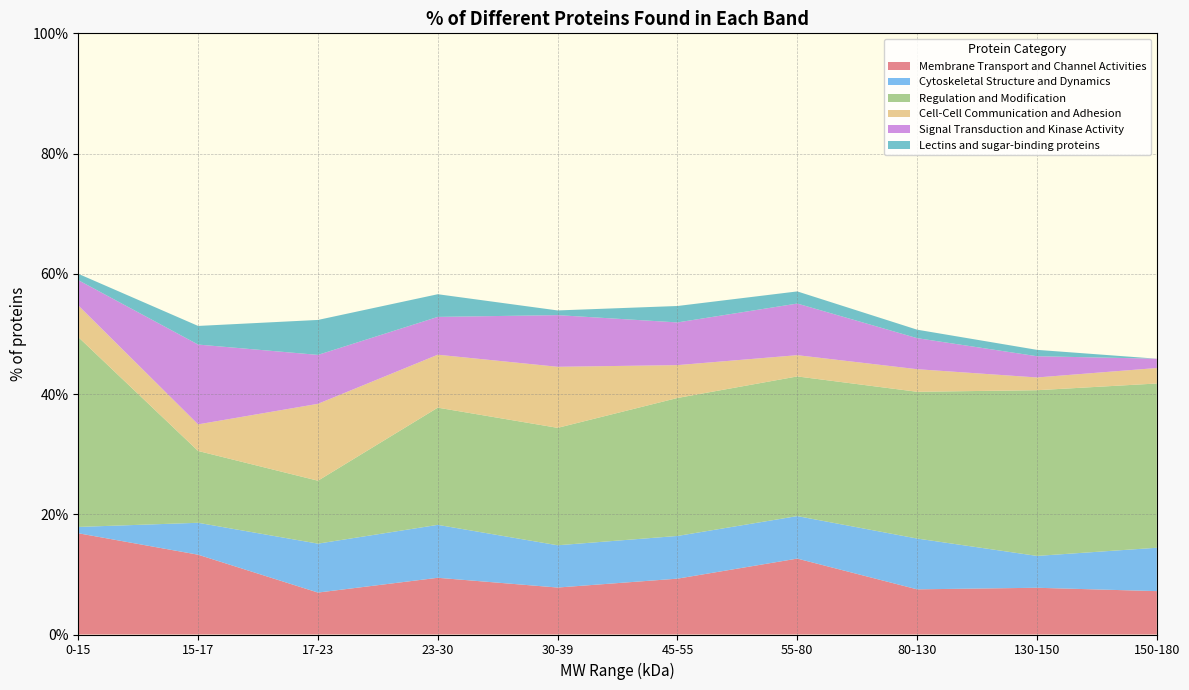

Reading right to left, list all the values displayed in this chart.

Membrane Transport and Channel Activities: 7.2	7.8	7.5	12.6	9.3	7.8	9.4	7.0	13.3	16.8
Cytoskeletal Structure and Dynamics: 7.2	5.3	8.5	7.1	7.1	7.0	8.8	8.1	5.3	1.1
Regulation and Modification: 27.3	27.6	24.4	23.2	23.0	19.5	19.5	10.5	11.9	31.6
Cell-Cell Communication and Adhesion: 2.6	2.1	3.8	3.5	5.5	10.2	8.8	12.8	4.4	5.3
Signal Transduction and Kinase Activity: 1.5	3.5	5.2	8.6	7.1	8.6	6.3	8.1	13.3	4.2
Lectins and sugar-binding proteins: 0.0	1.1	1.4	2.0	2.7	0.8	3.8	5.8	3.1	1.1